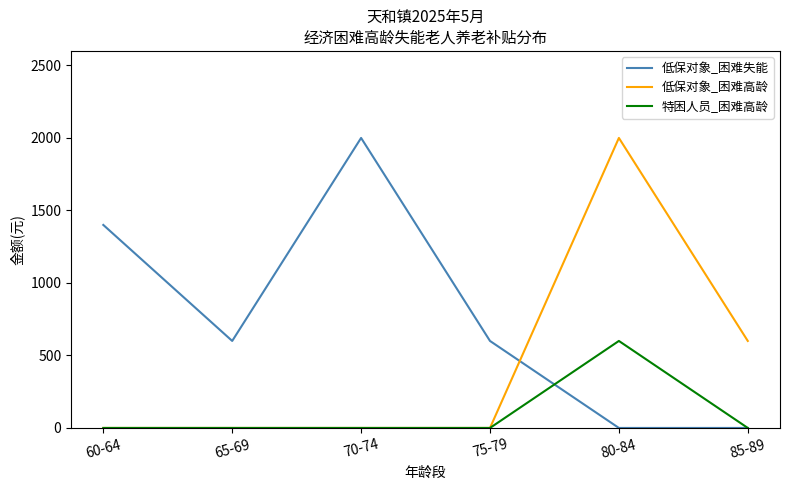

What is the greatest value displayed?

2000